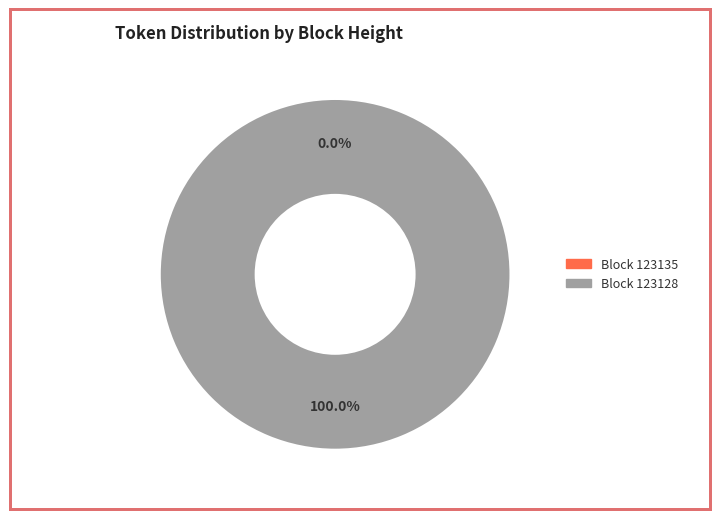

How many slices are in this pie chart?

2